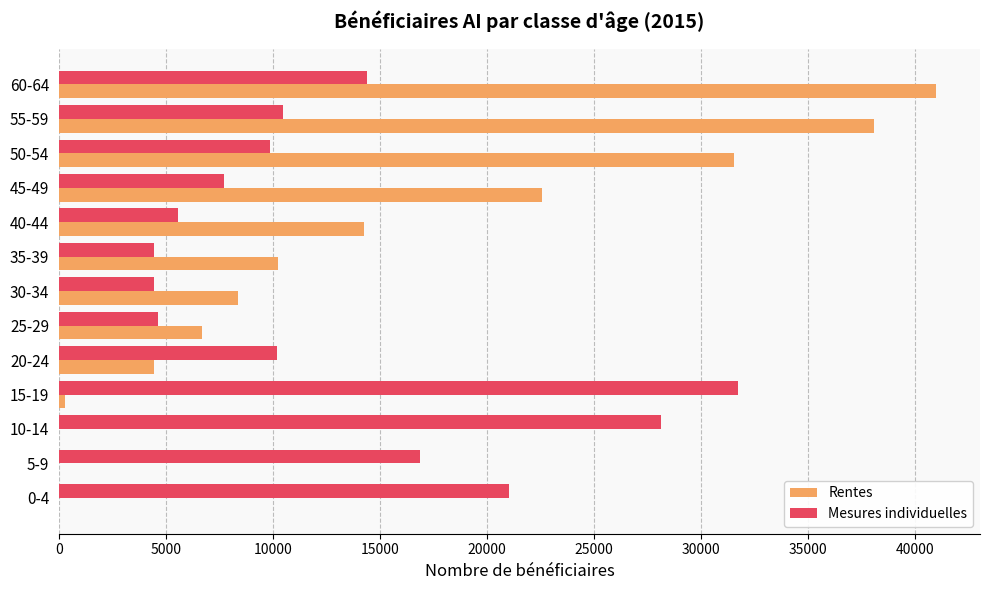

What is the sum of all Rentes values?

177506